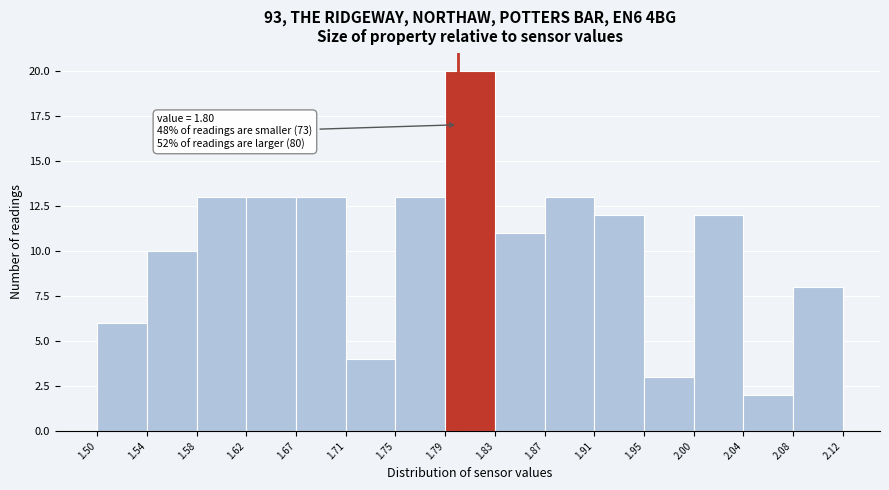

Which range on the x-axis has the tallest bar?

1.79 to 1.83